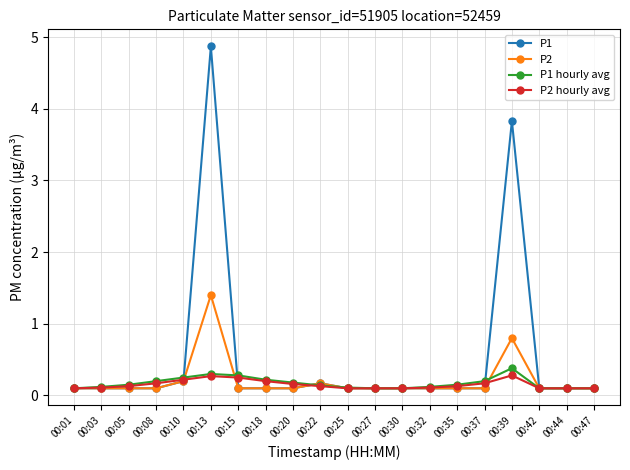

What is the minimum value shown in the chart?

0.1